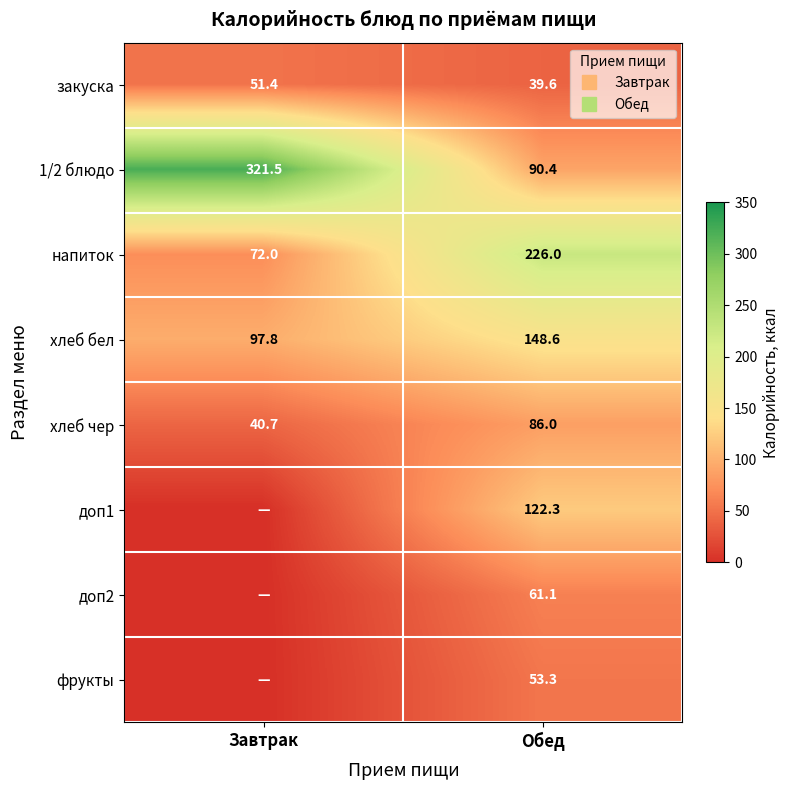

What is the total value across all series at Обед?

827.3